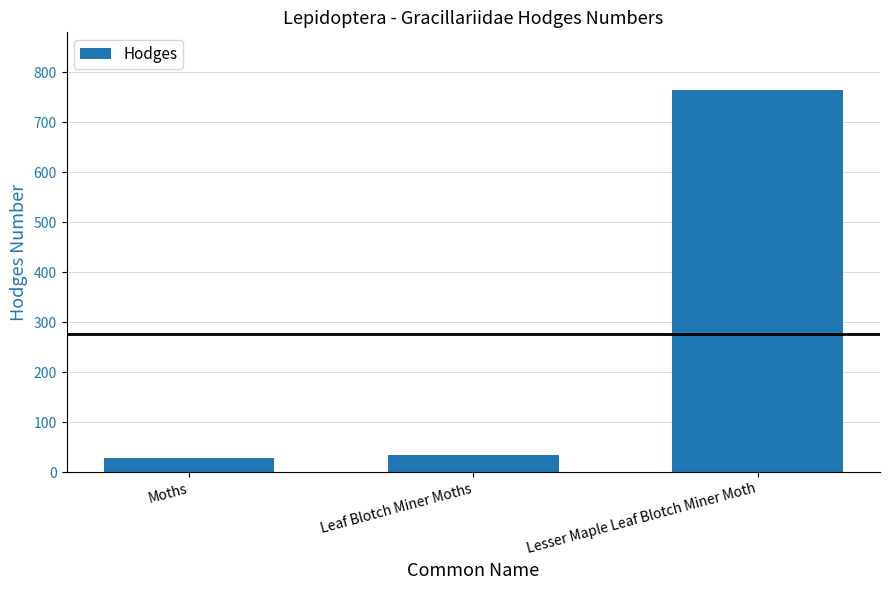

Are the bars horizontal?

No